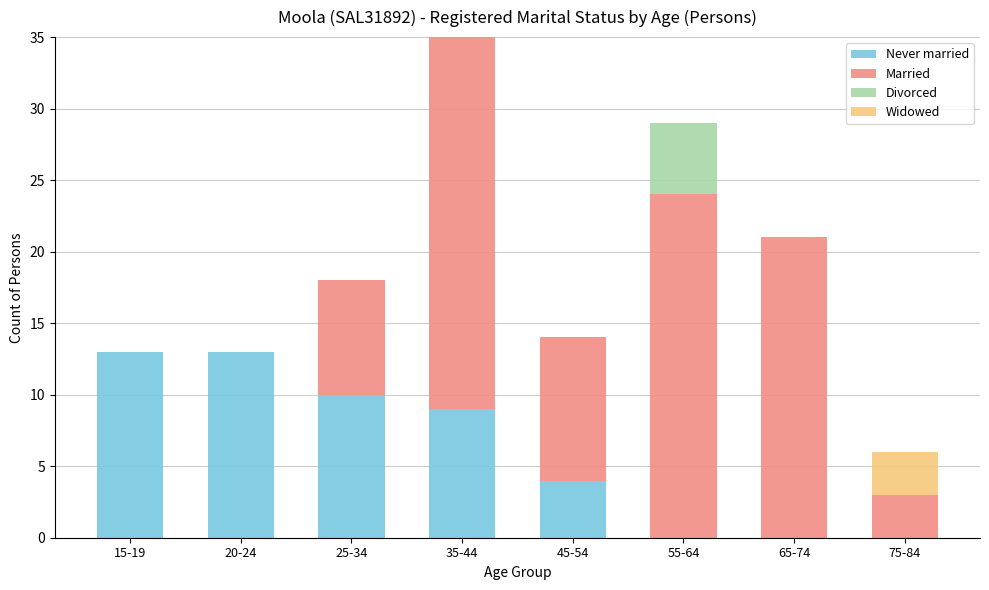

The Never married series shows 9 at 35-44. True or false?

True